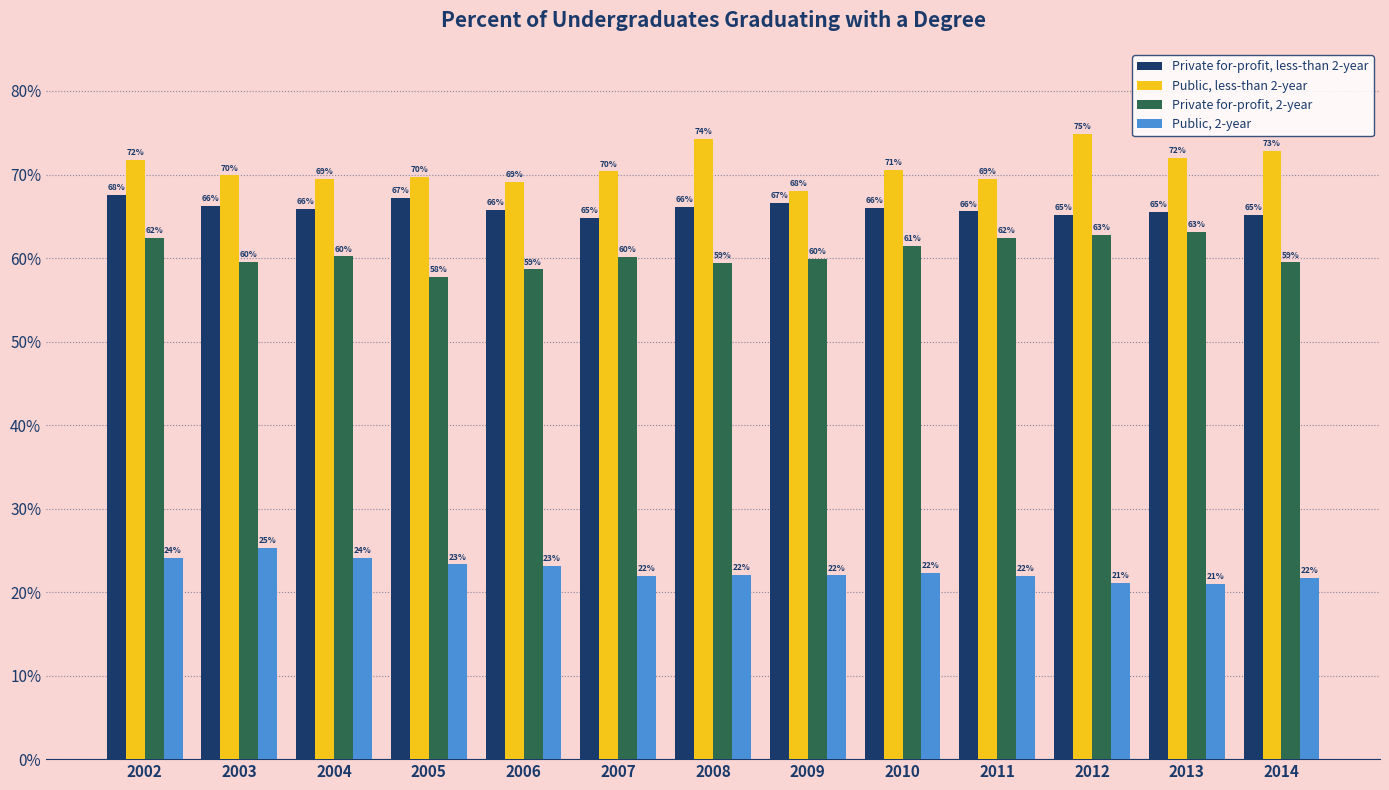

Reading right to left, transcribe all the data shown in this chart.

Private for-profit, less-than 2-year: 0.7	0.7	0.7	0.7	0.7	0.7	0.7	0.6	0.7	0.7	0.7	0.7	0.7
Public, less-than 2-year: 0.7	0.7	0.7	0.7	0.7	0.7	0.7	0.7	0.7	0.7	0.7	0.7	0.7
Private for-profit, 2-year: 0.6	0.6	0.6	0.6	0.6	0.6	0.6	0.6	0.6	0.6	0.6	0.6	0.6
Public, 2-year: 0.2	0.2	0.2	0.2	0.2	0.2	0.2	0.2	0.2	0.2	0.2	0.3	0.2